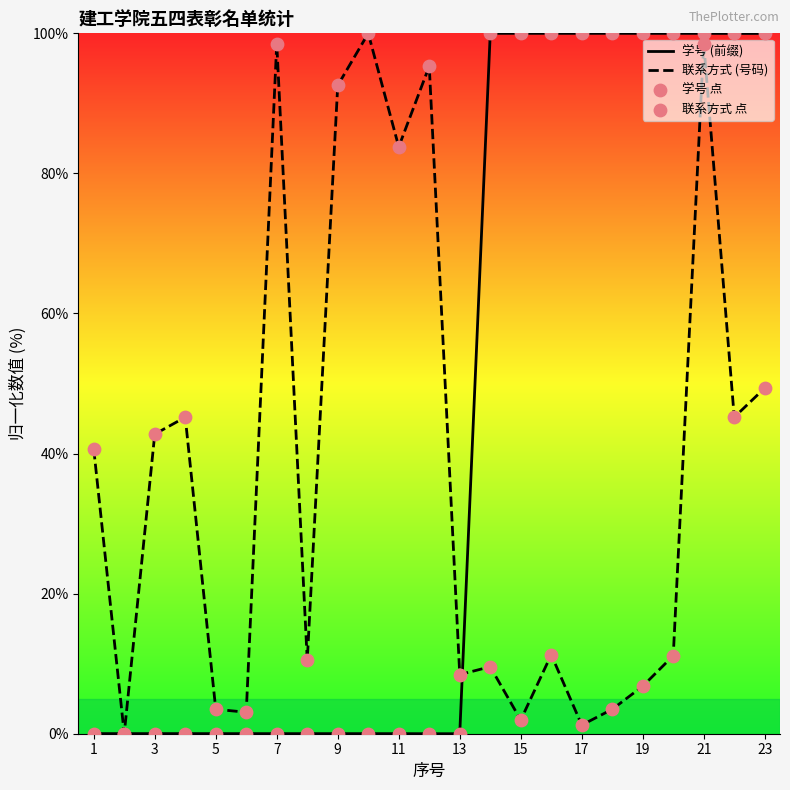

Which series has the largest total across all categories?

学号 (前缀)